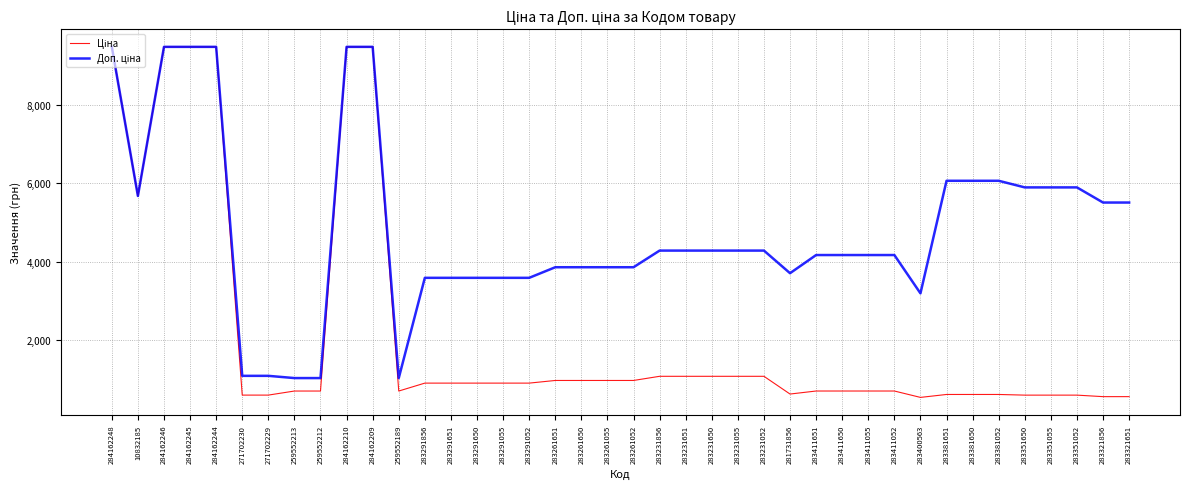

What is the difference between the highest and lowest values at 283411650?

3471.3